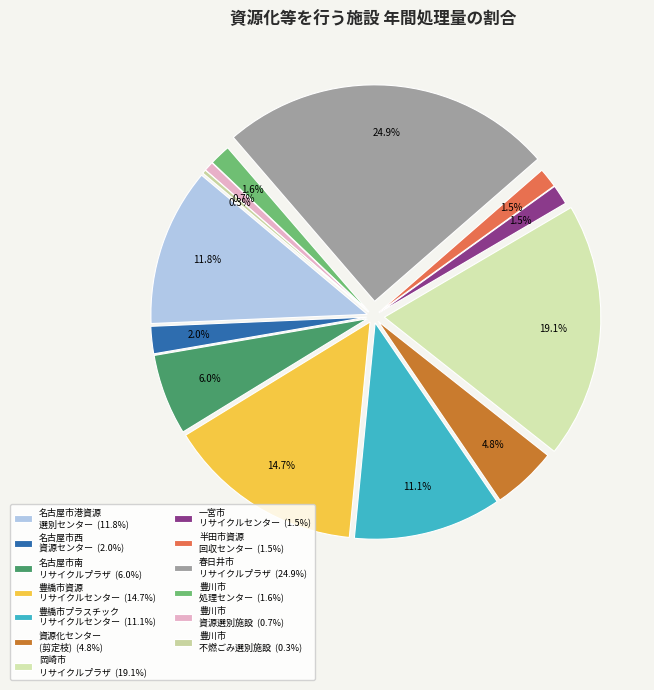

Which category has the biggest portion of the pie?

春日井市リサイクルプラザ